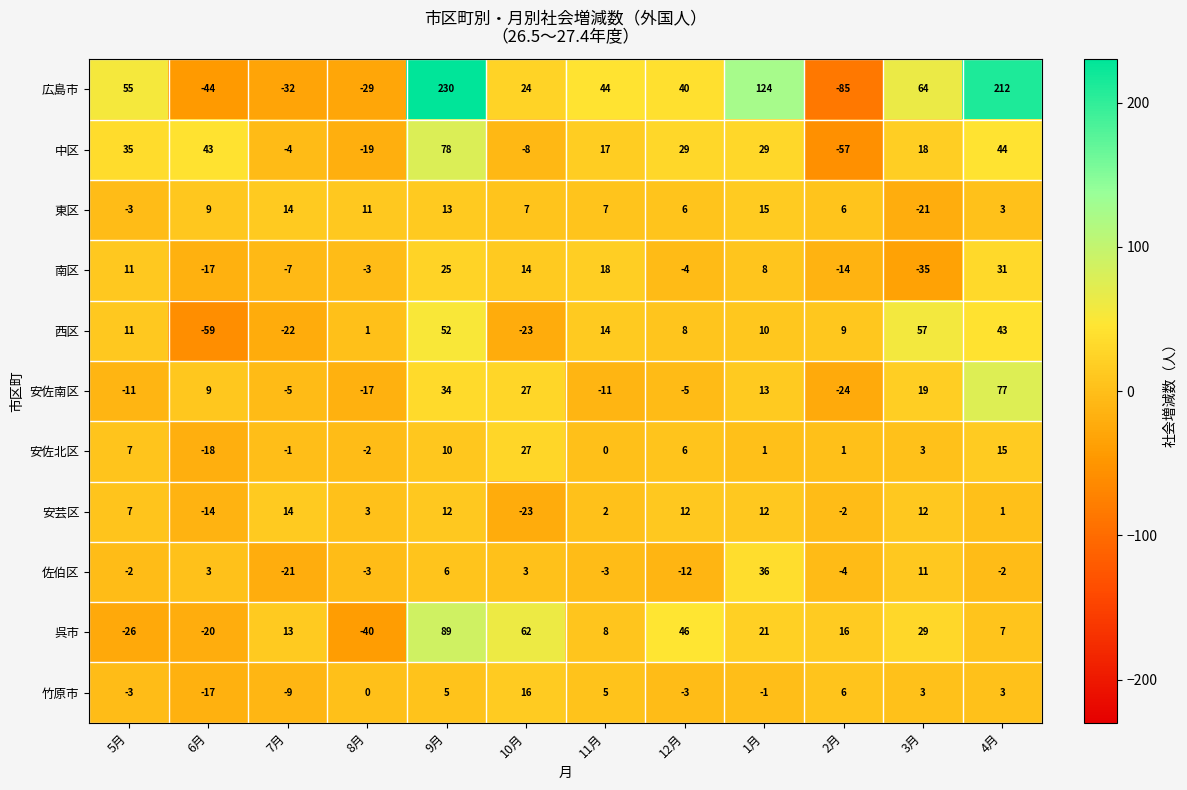

Which series changed the most between 5月 and 1月?

広島市